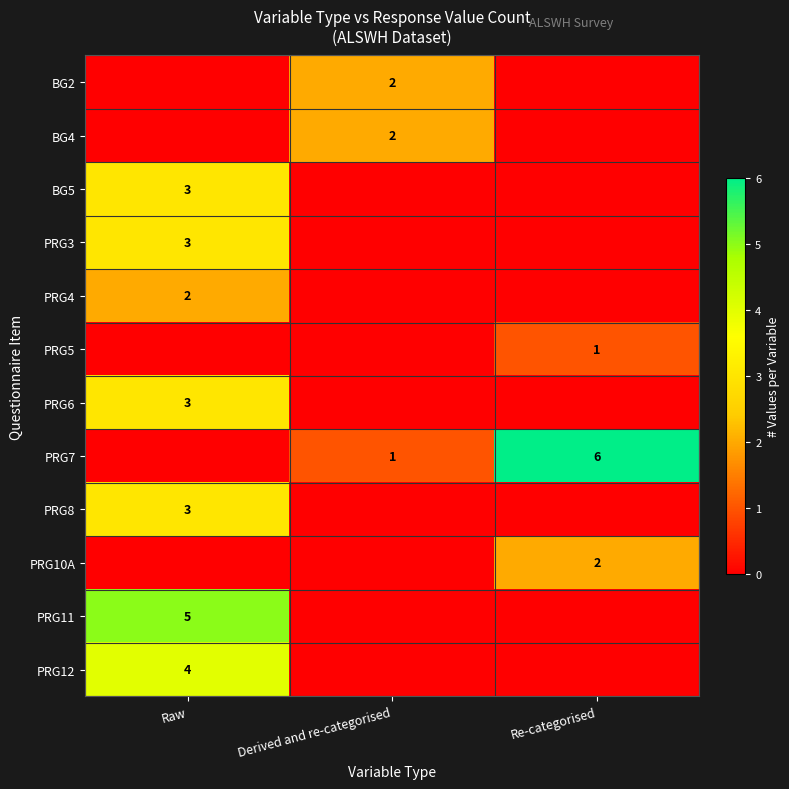

The value of PRG8 at Raw is 3. True or false?

True